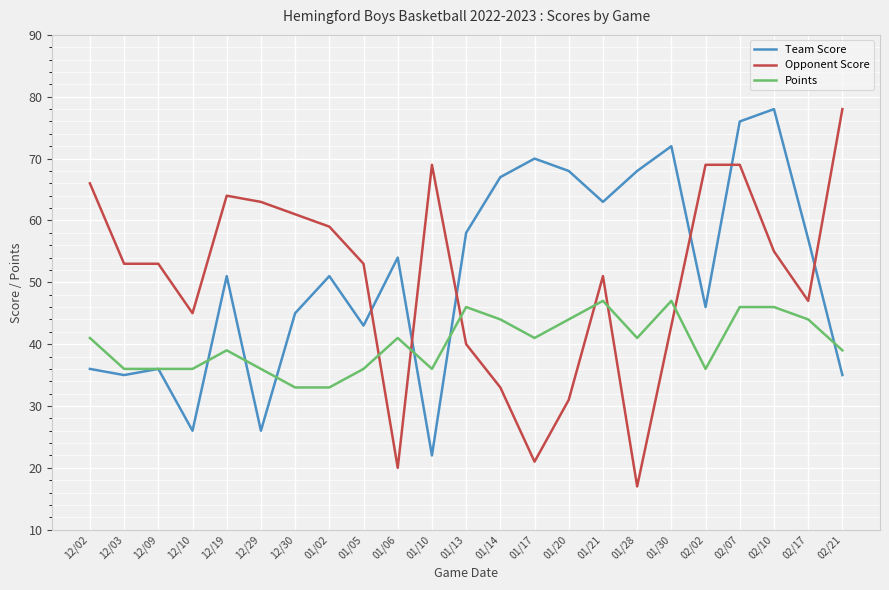

Between 01/28 and 02/21, which series saw the biggest shift?

Opponent Score